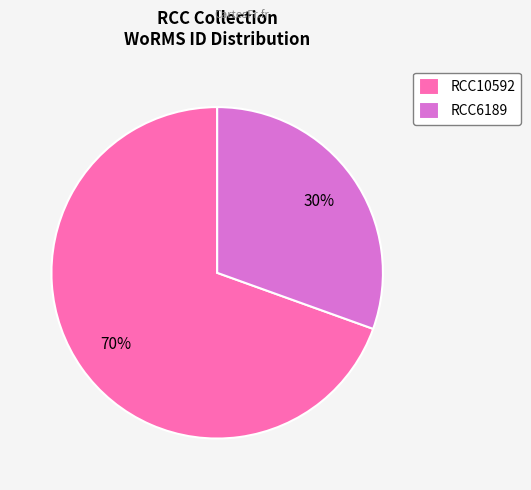

Rank the categories by value from highest to lowest.

RCC10592, RCC6189